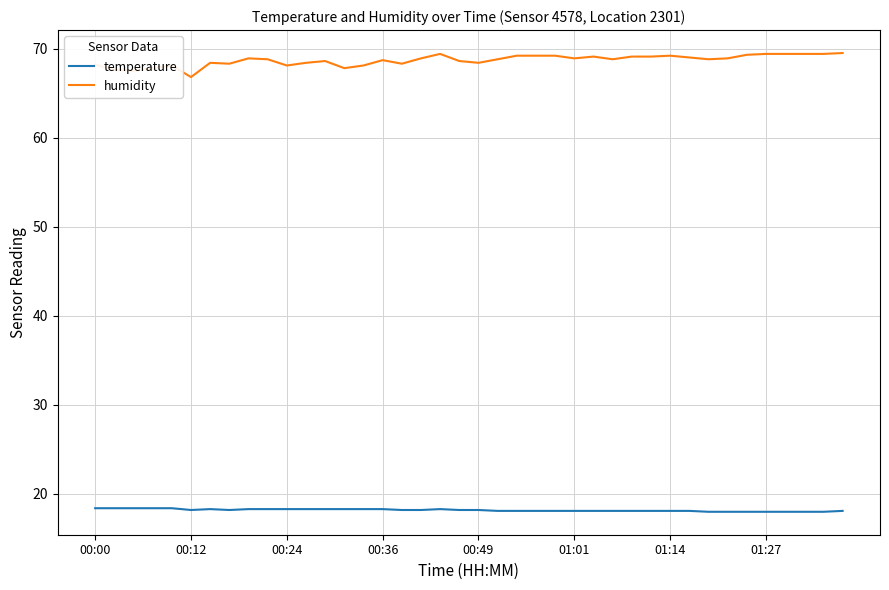

What is the difference between the maximum and minimum values in the humidity series?

2.7